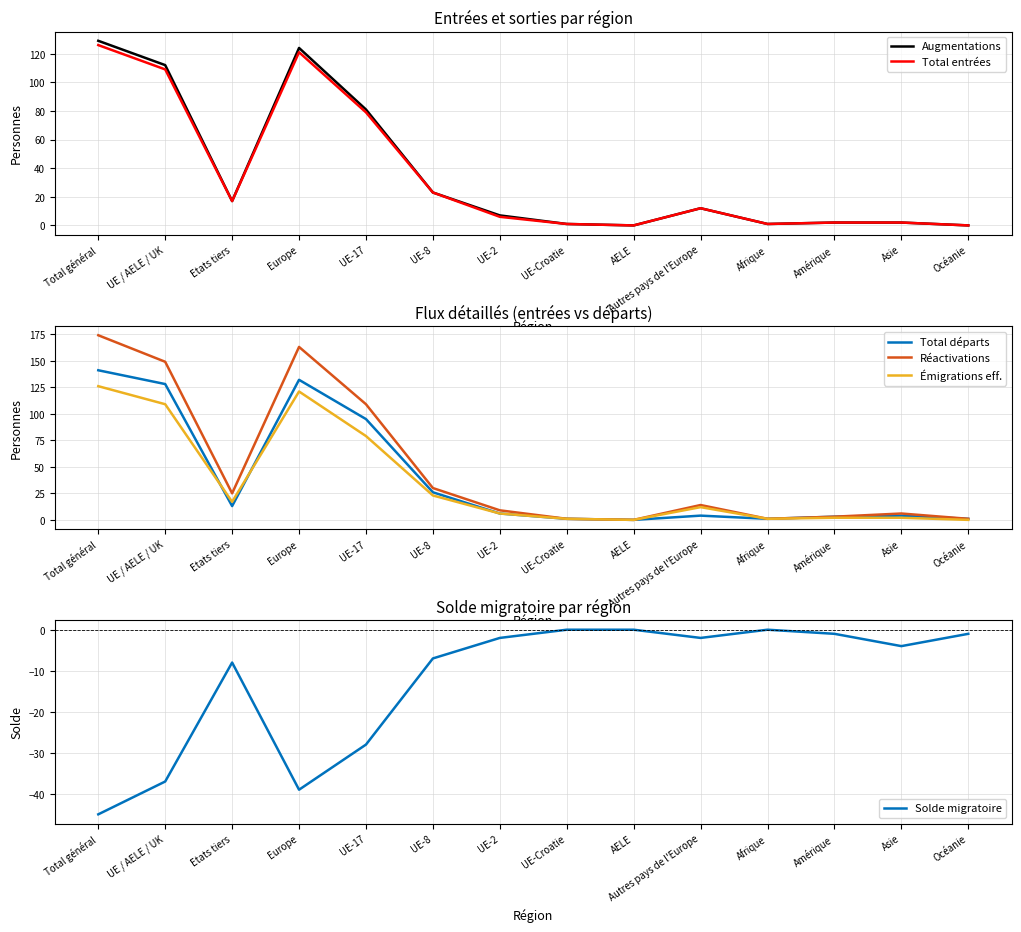

What is the difference between the Solde migratoire values at UE / AELE / UK and Amérique?

36